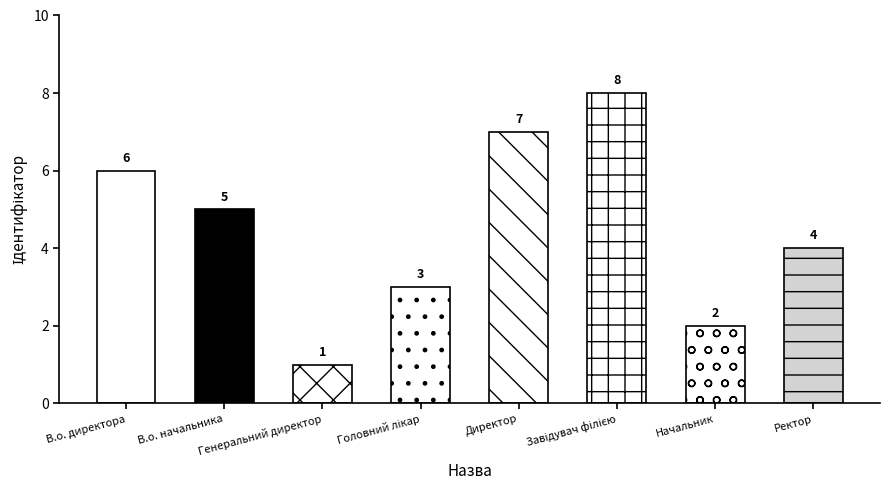

Reading right to left, what are all the values shown in this chart?

4	2	8	7	3	1	5	6